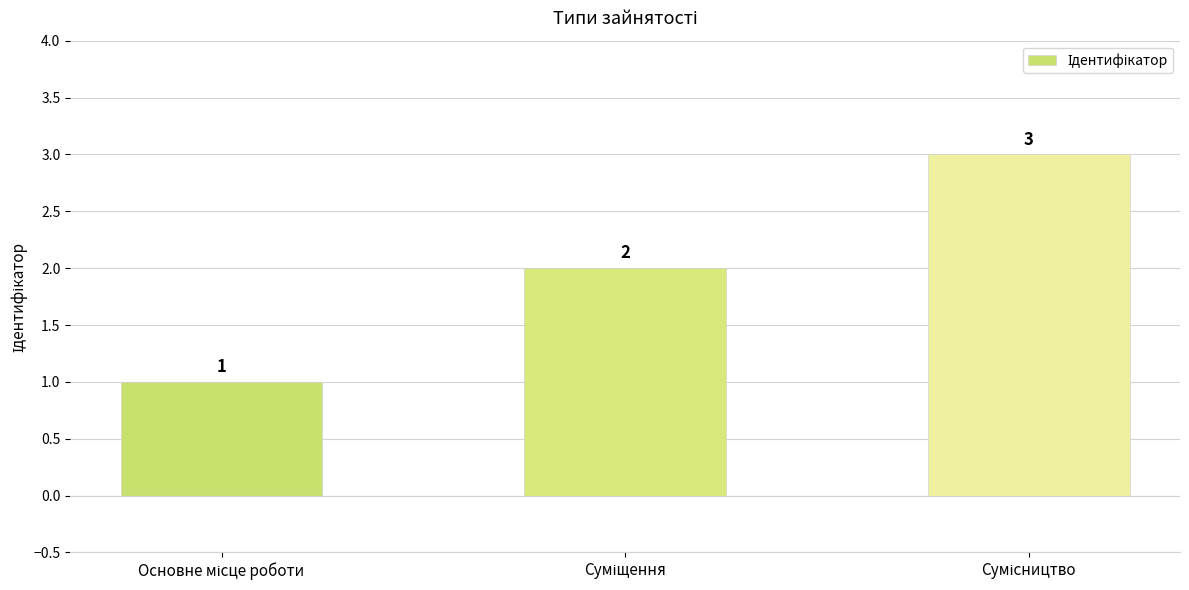

What is the greatest value displayed?

3